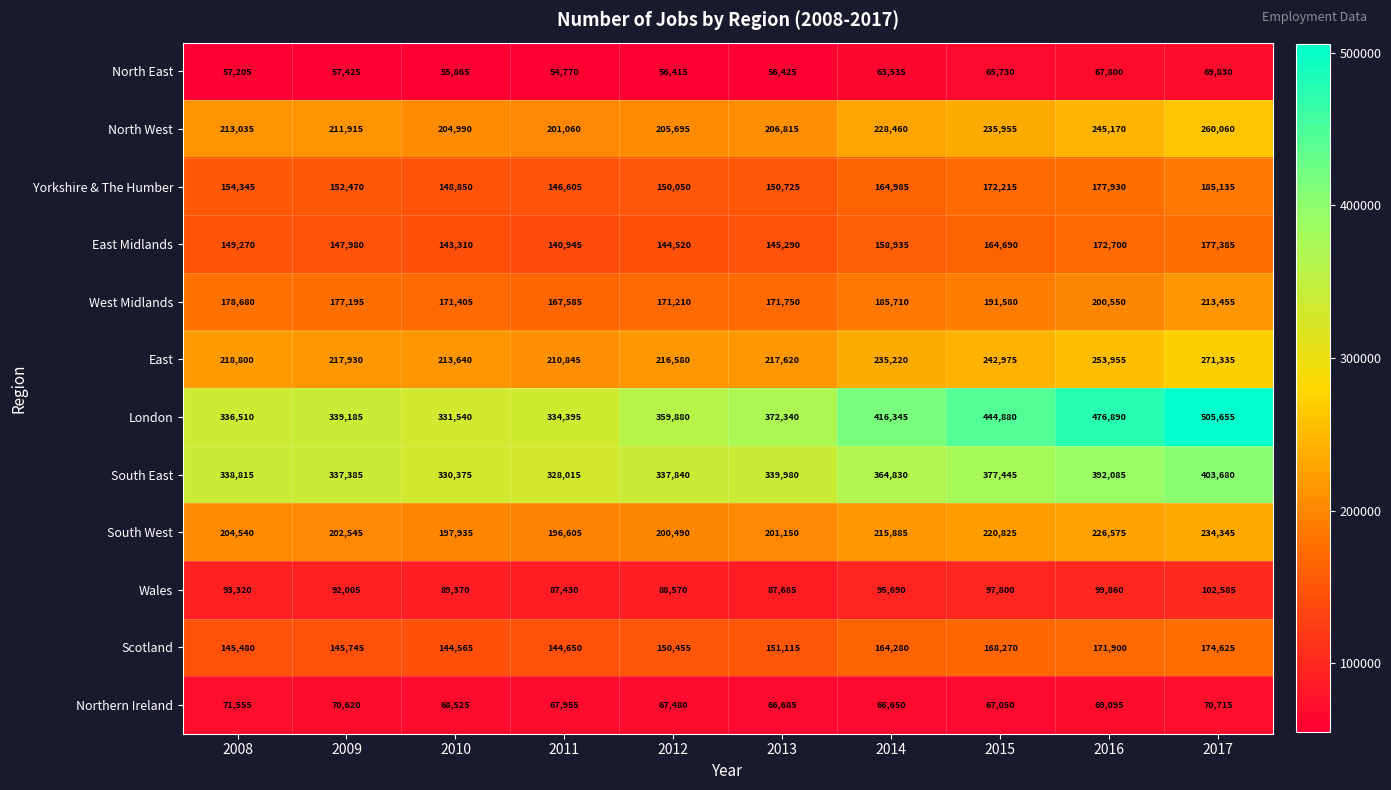

What is the difference between the maximum and second lowest values in the Scotland series?

29975